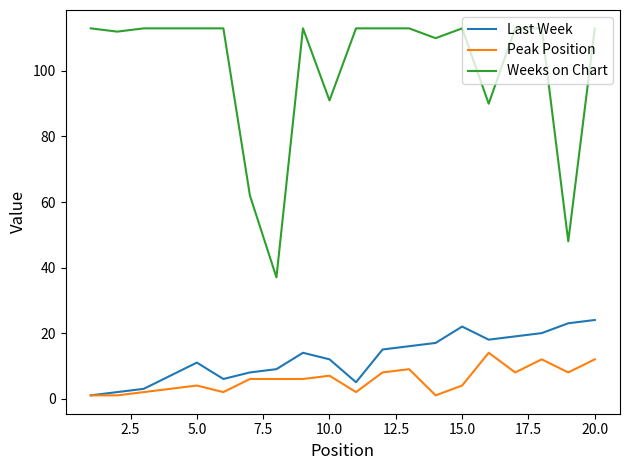

Does the chart display data point markers on the line(s)?

No